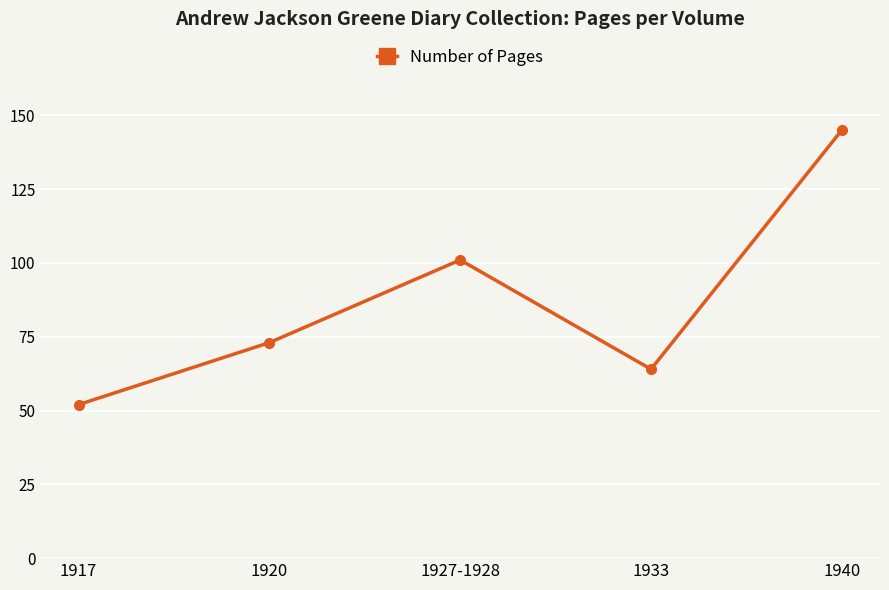

Reading left to right, transcribe all the data shown in this chart.

52	73	101	64	145